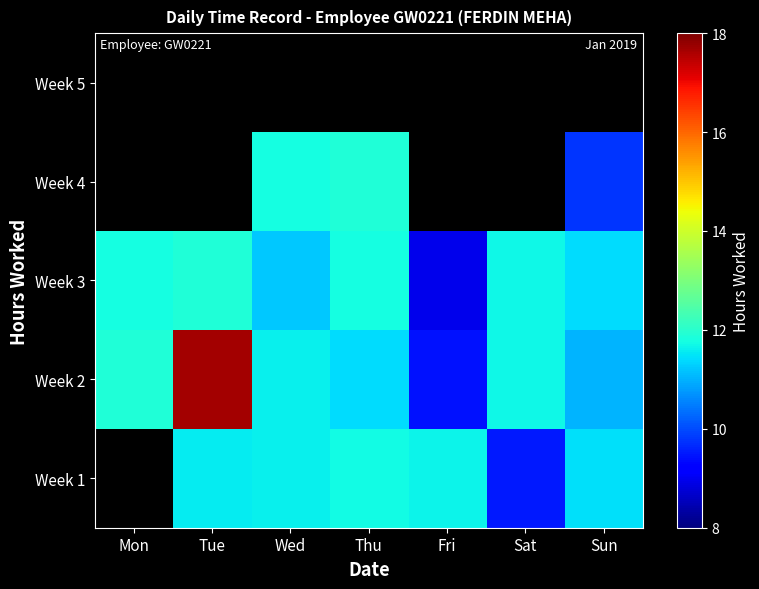

List the labels in order of Week 3 value, largest first.

Tue, Thu, Mon, Sat, Sun, Wed, Fri